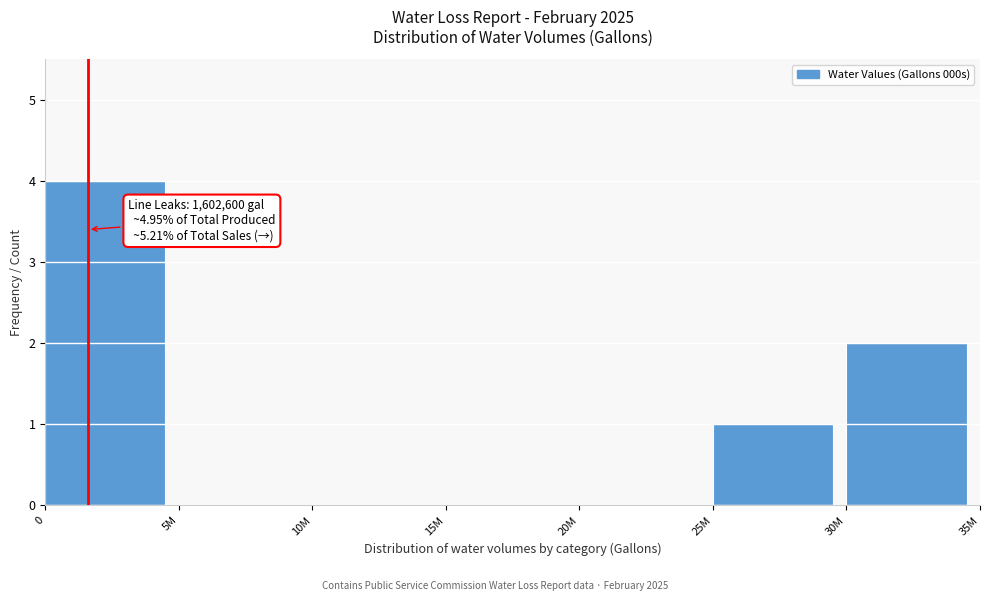

Reading left to right, transcribe all the data shown in this chart.

0=4	5M=0	10M=0	15M=0	20M=0	25M=1	30M=2